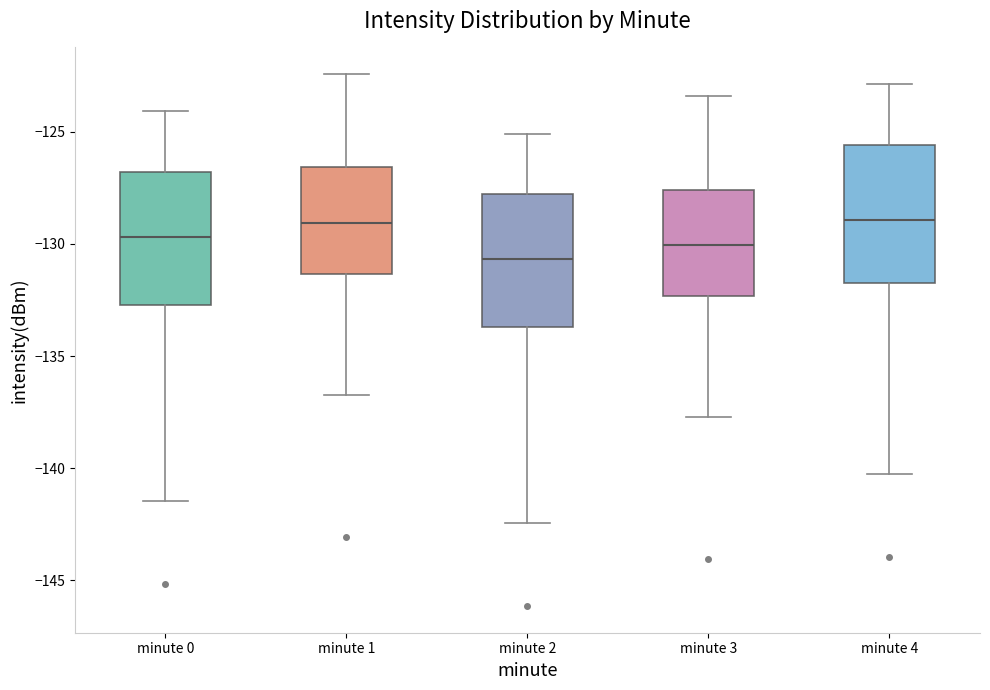

Reading left to right, read every box against the y-axis: the position of its median line, the range the box covers, and the ends of its whiskers. The values are not printed on the chart, so give them approximately, as read against the axis.

minute 0: median -129.5, box -132.5 to -127.0, whiskers -141.5 to -124.0
minute 1: median -129.0, box -131.5 to -126.5, whiskers -136.5 to -122.5
minute 2: median -130.5, box -133.5 to -128.0, whiskers -142.5 to -125.0
minute 3: median -130.0, box -132.5 to -127.5, whiskers -137.5 to -123.5
minute 4: median -129.0, box -131.5 to -125.5, whiskers -140.5 to -123.0